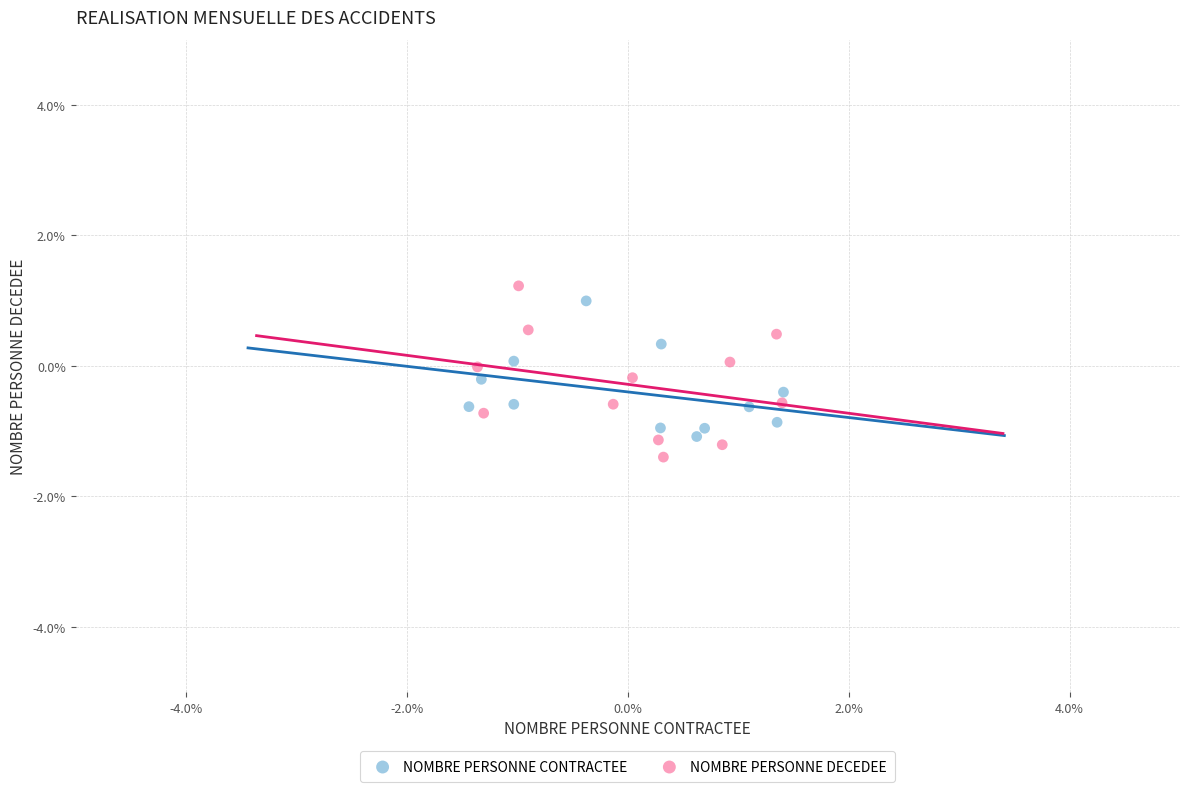

Which series has the largest Y range (max minus min)?

NOMBRE PERSONNE DECEDEE